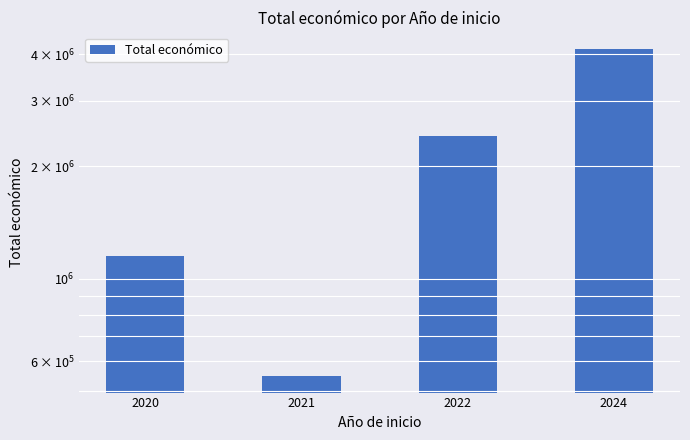

Approximately how many times larger is the value at 2020 compared to 2024?

0.3